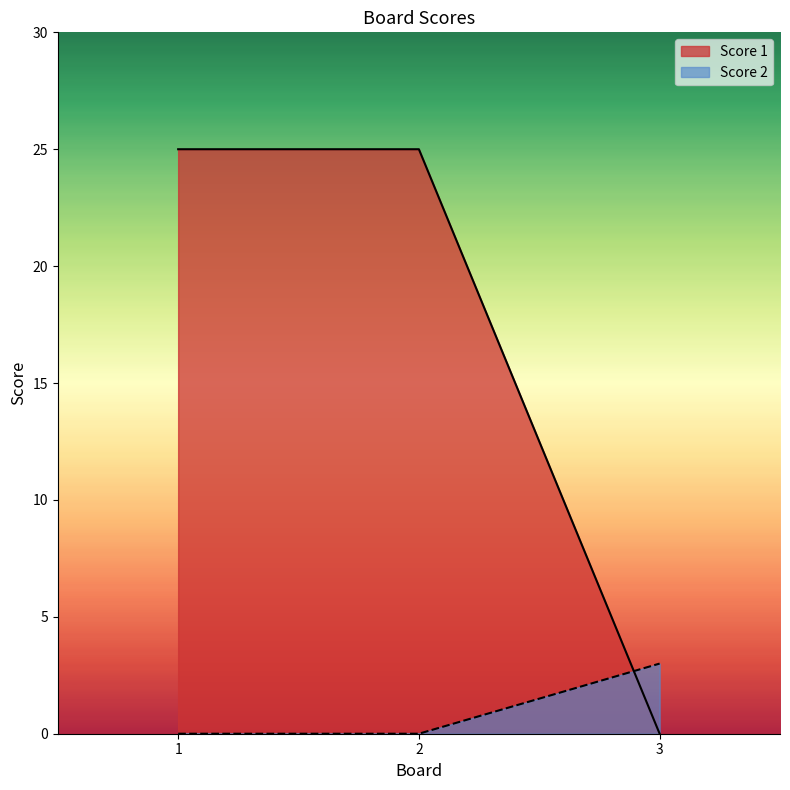

How many Score 2 values are between 0 and 3?

3